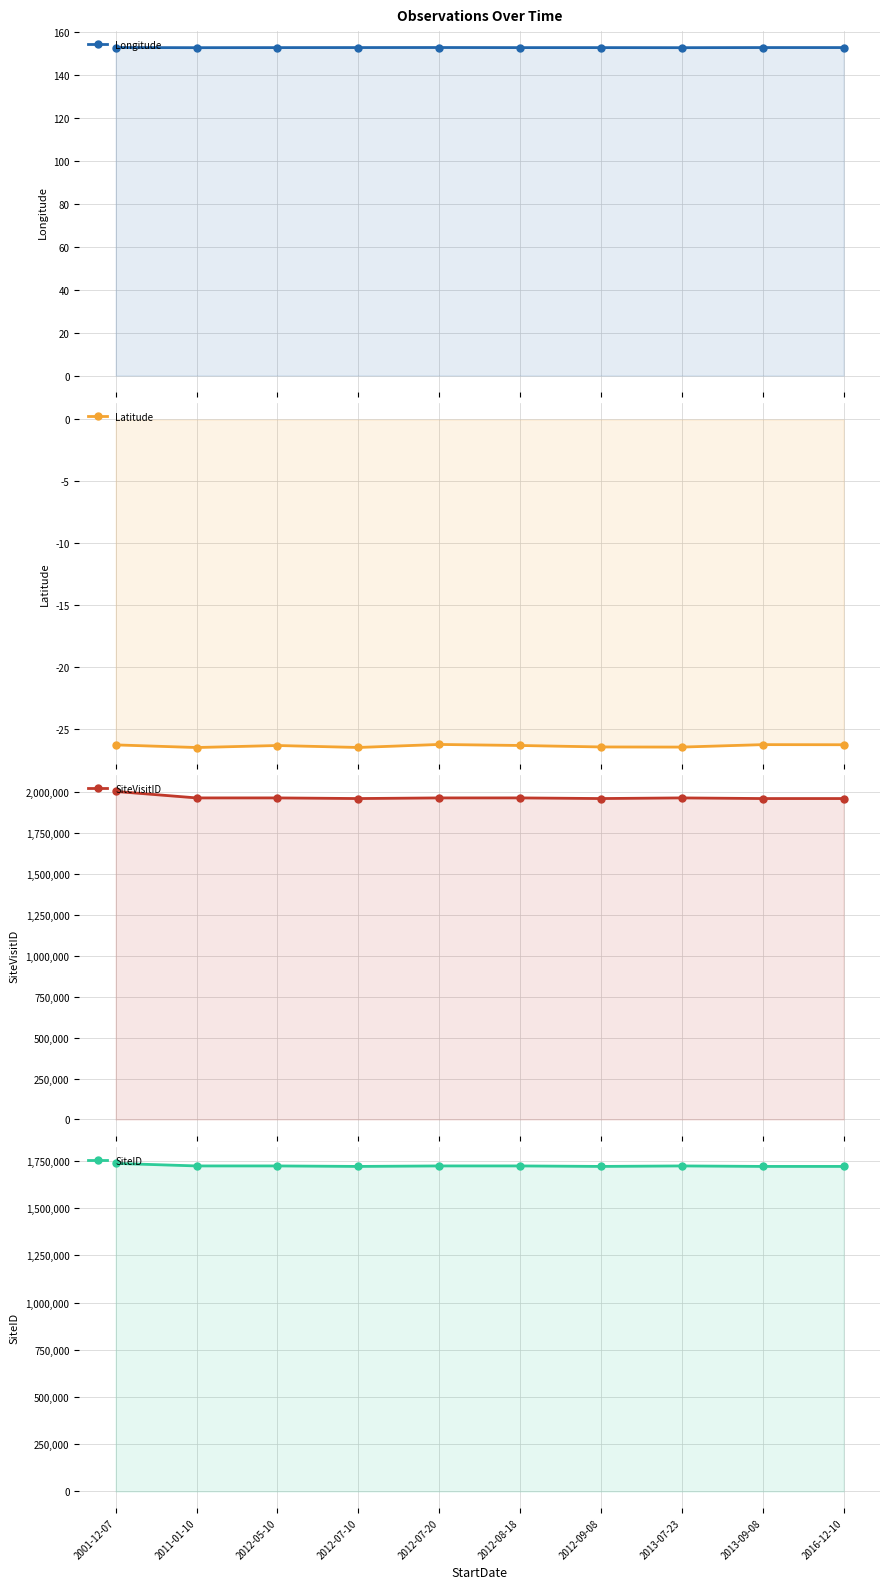

True or false: SiteVisitID has a value of 1190798.8 at 2012-07-20.

False